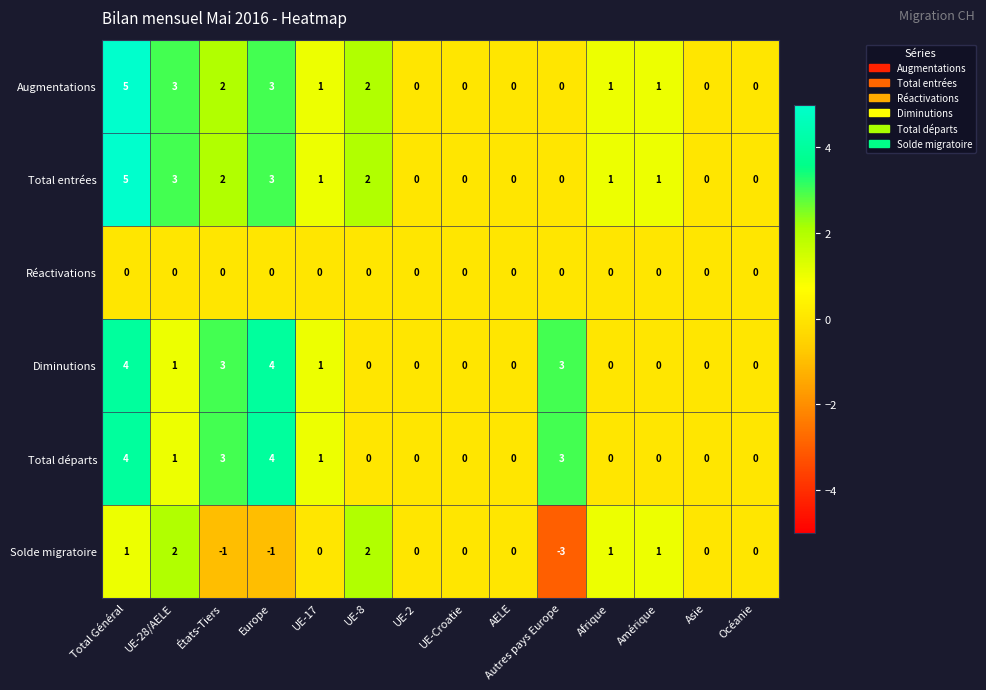

What is the difference between the highest and lowest values at États-Tiers?

4